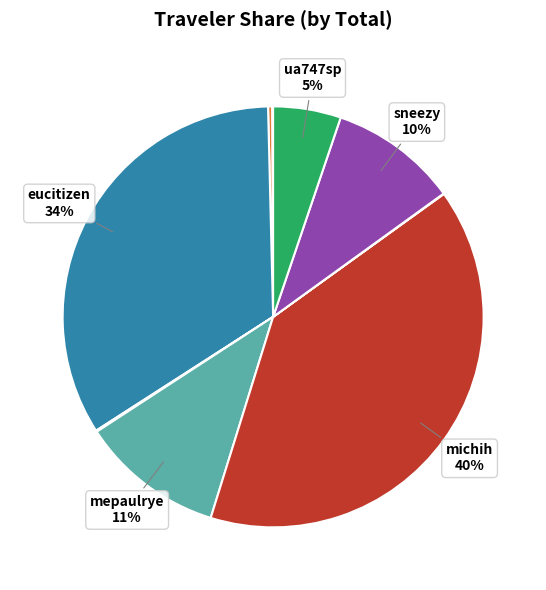

To the nearest percent, what is the difference between the largest and smallest slice percentages?

40%